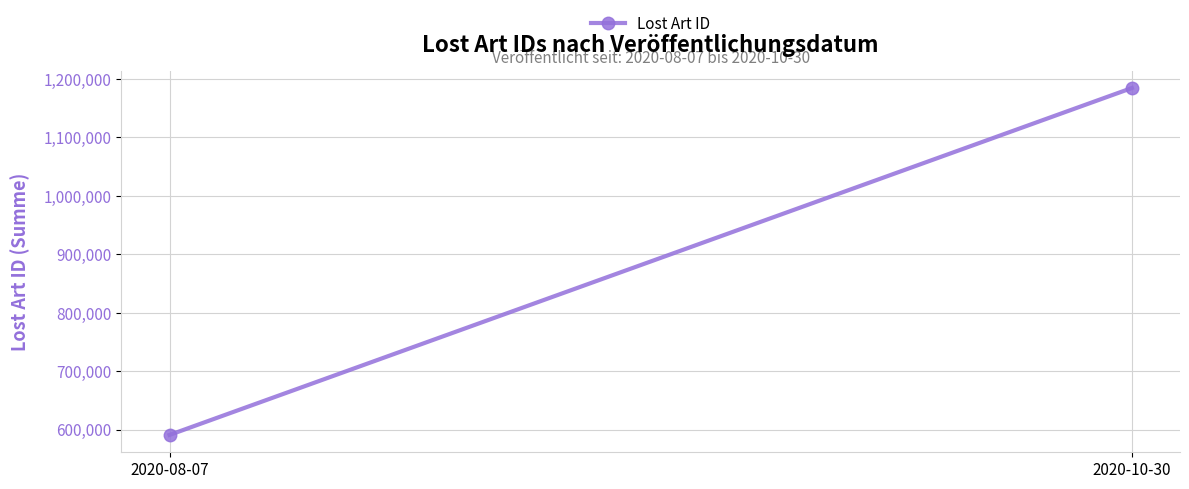

What is the difference between the values at 2020-10-30 and 2020-08-07?

593440